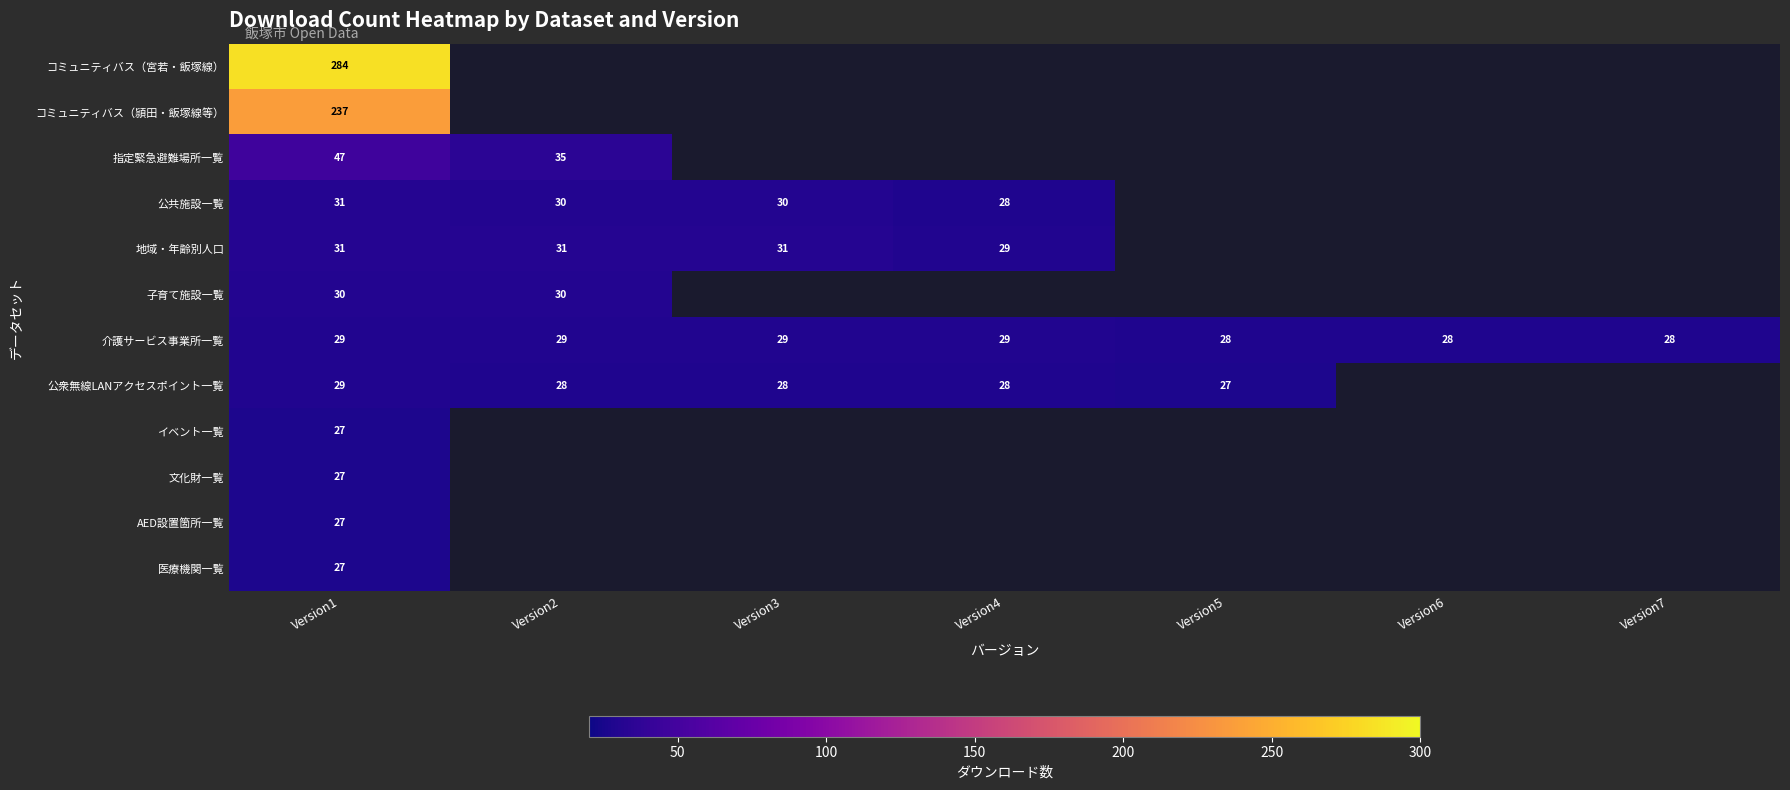

What is the total value across all series at Version1?

826